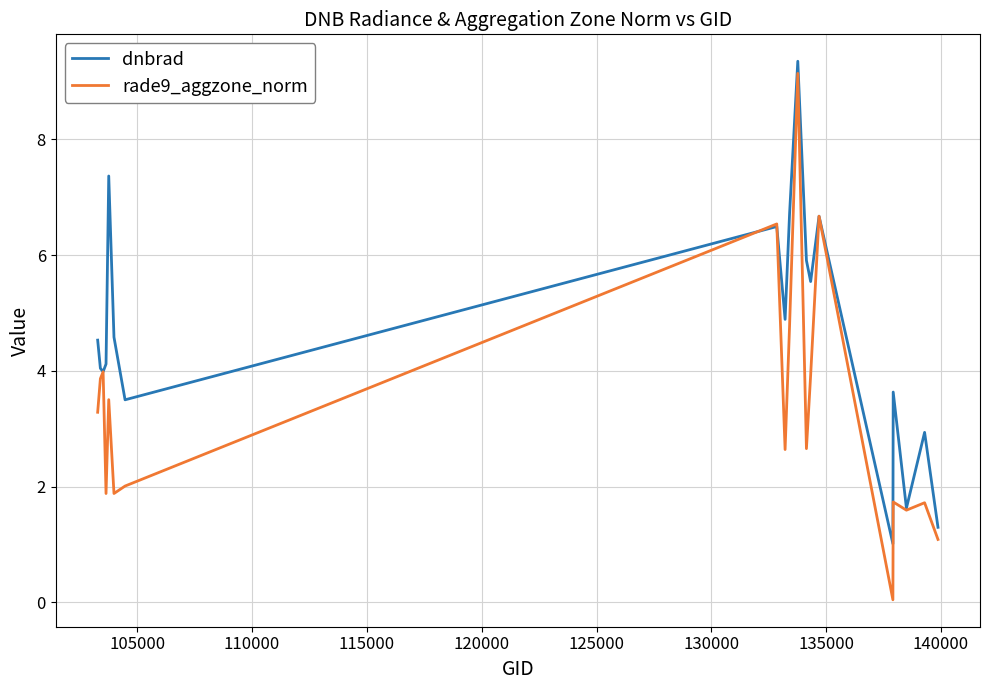

Rank the series by their average value, from highest to lowest.

dnbrad, rade9_aggzone_norm